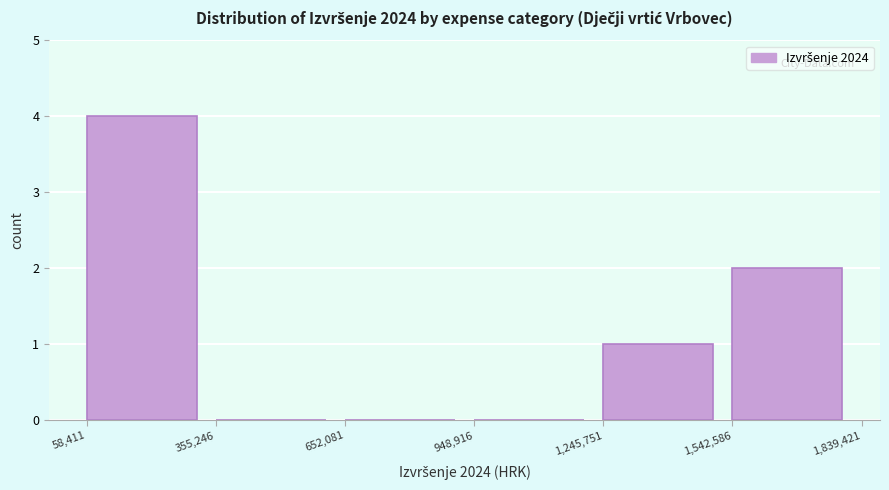

Reading left to right, list every bar in this chart as the range it spans on the x-axis followed by its height. The values are not printed on the chart, so give them approximately, as read against the axis.

58,411 to 355,246: 4
355,246 to 652,081: 0
652,081 to 948,916: 0
948,916 to 1,245,751: 0
1,245,751 to 1,542,586: 1
1,542,586 to 1,839,421: 2